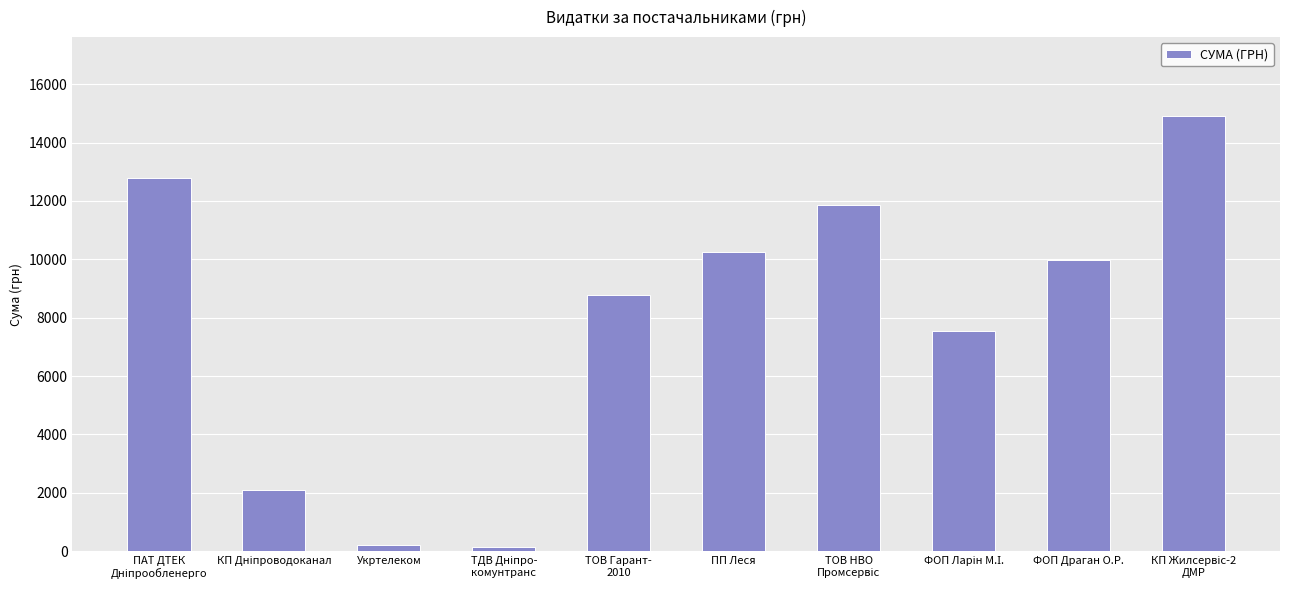

The chart shows a value of 10246.5 at ПП Леся. True or false?

True